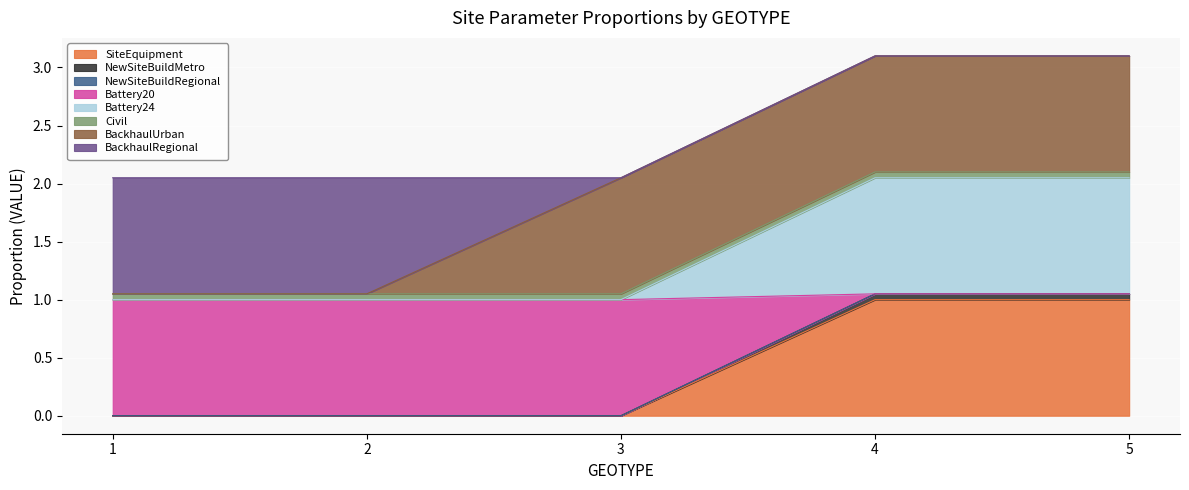

The value of SiteEquipment at 5 is 1.0. True or false?

True